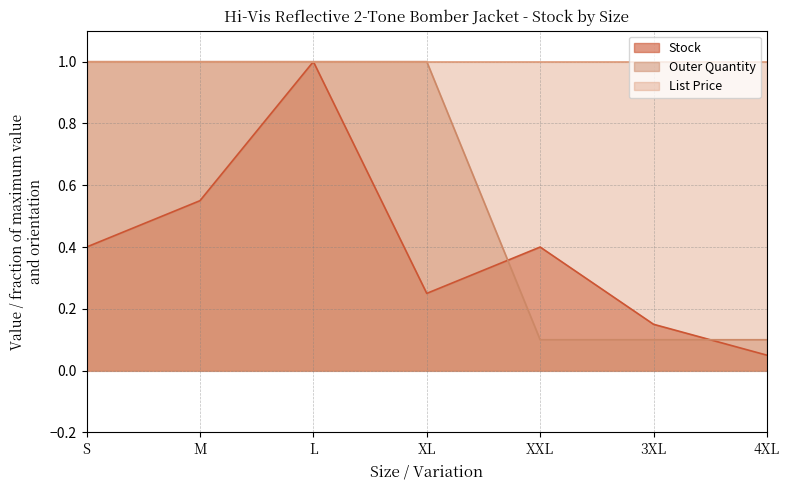

The Outer Quantity series shows 0.1 at 4XL. True or false?

True